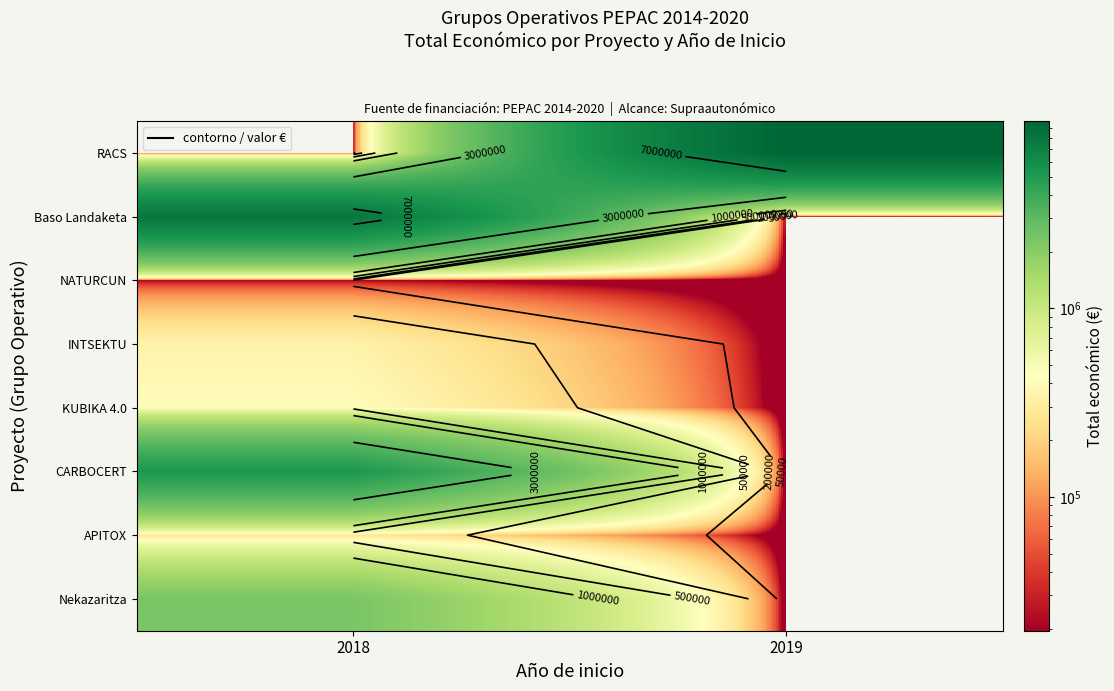

Rank the series by their maximum value, from lowest to highest.

NATURCUN, APITOX, INTSEKTU, KUBIKA 4.0, Nekazaritza, CARBOCERT, Baso Landaketa, RACS